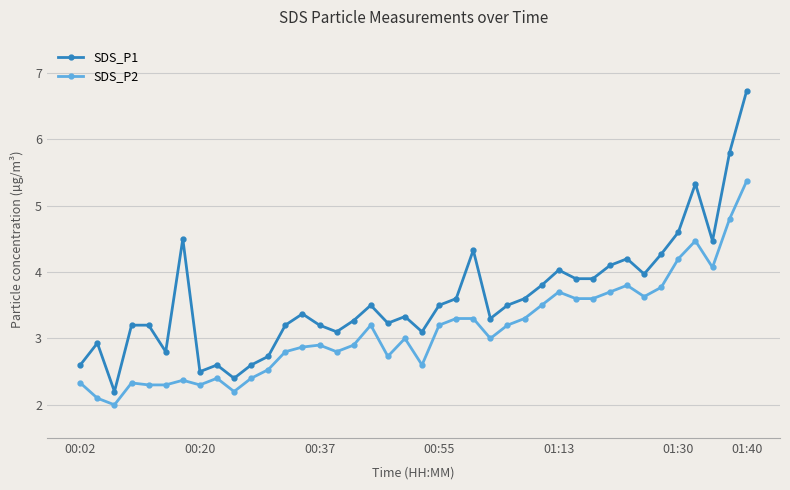

What is the value of the SDS_P1 point at the 8th from the left?

2.5